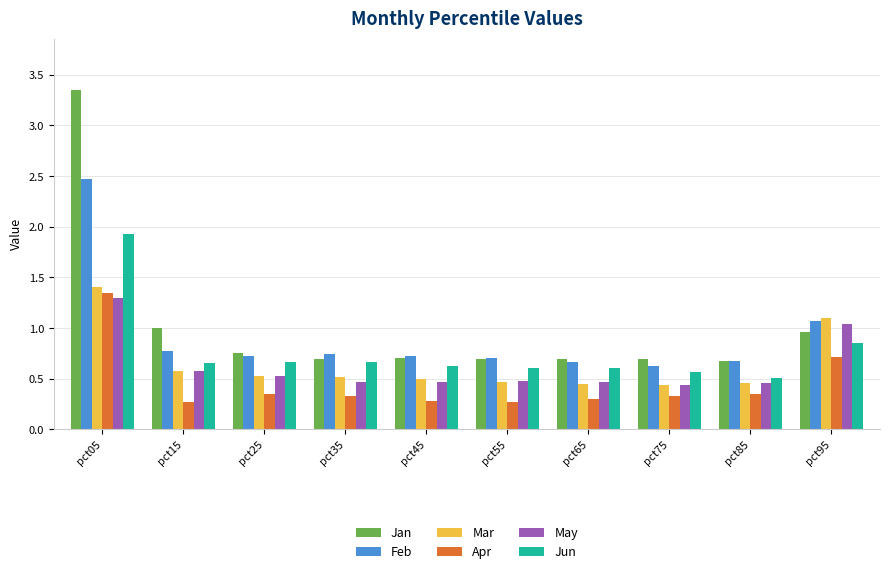

What is the total value across all series at pct05?

11.8